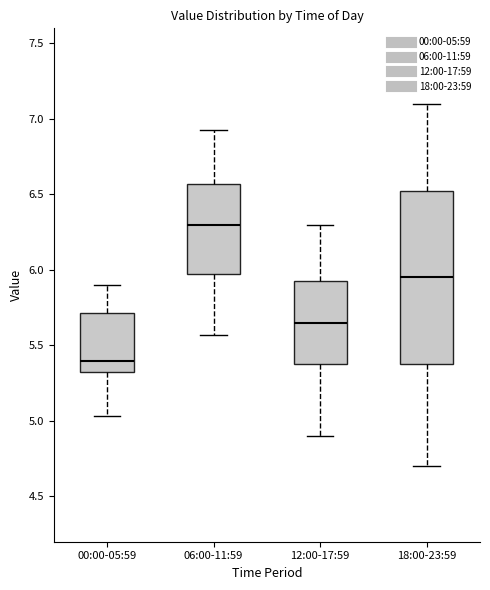

Reading left to right, transcribe this box plot: for each box, give where its median line is, the range the box spans, and where its two whiskers end, as read against the y-axis. The values are not printed on the chart, so give them approximately, as read against the axis.

00:00-05:59: median 5.40, box 5.30 to 5.70, whiskers 5.05 to 5.90
06:00-11:59: median 6.30, box 6.00 to 6.55, whiskers 5.55 to 6.95
12:00-17:59: median 5.65, box 5.40 to 5.95, whiskers 4.90 to 6.30
18:00-23:59: median 5.95, box 5.40 to 6.55, whiskers 4.70 to 7.10